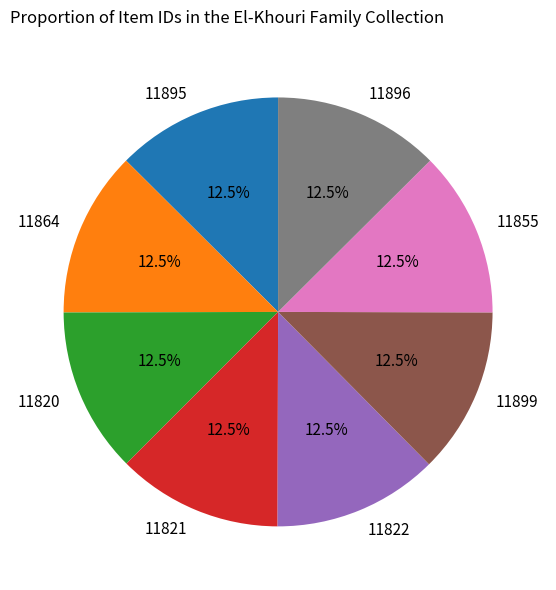

Does 11820 account for over 50% of the chart?

No